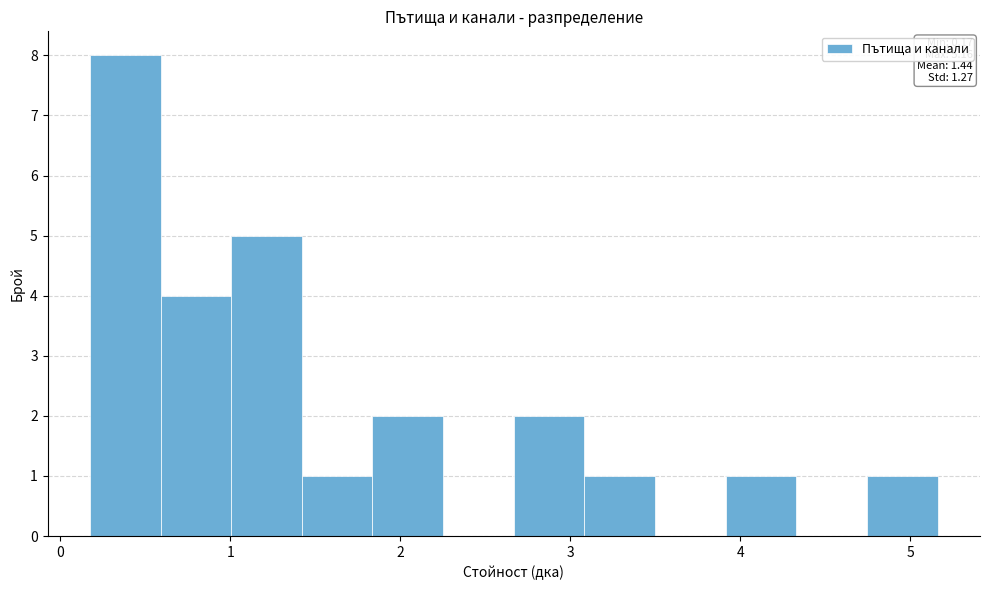

Over which range of the x-axis is the bar tallest?

0.2 to 0.6